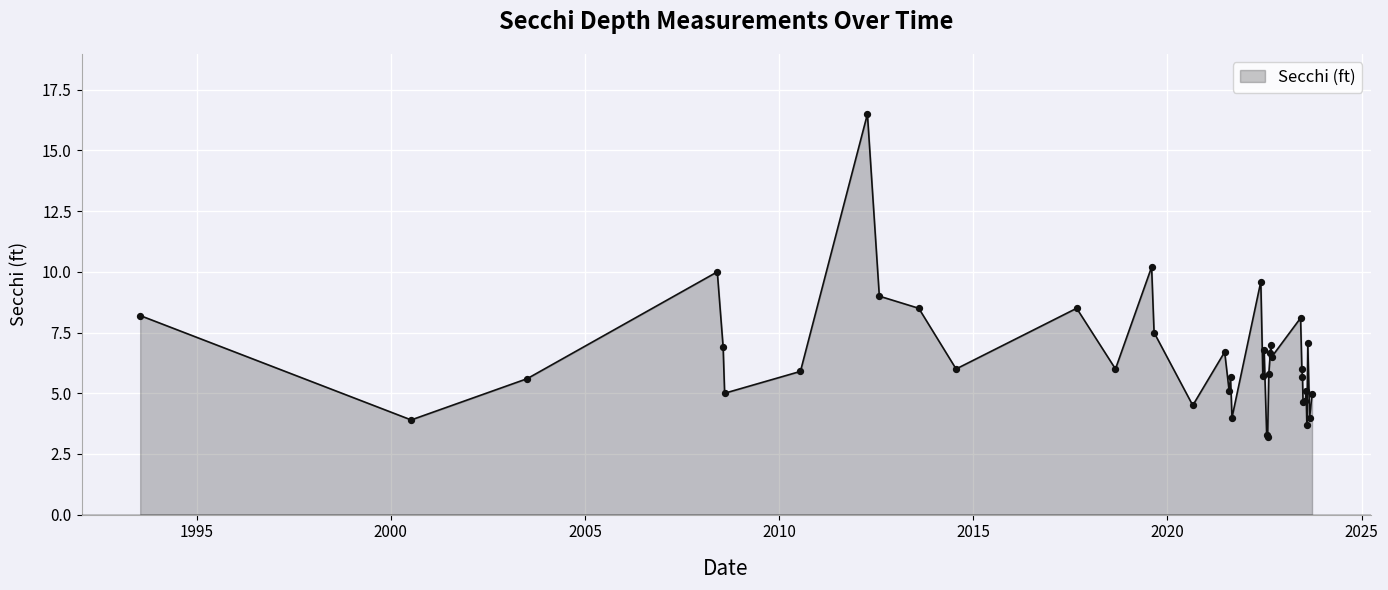

What is the difference between the maximum and minimum values?

13.3